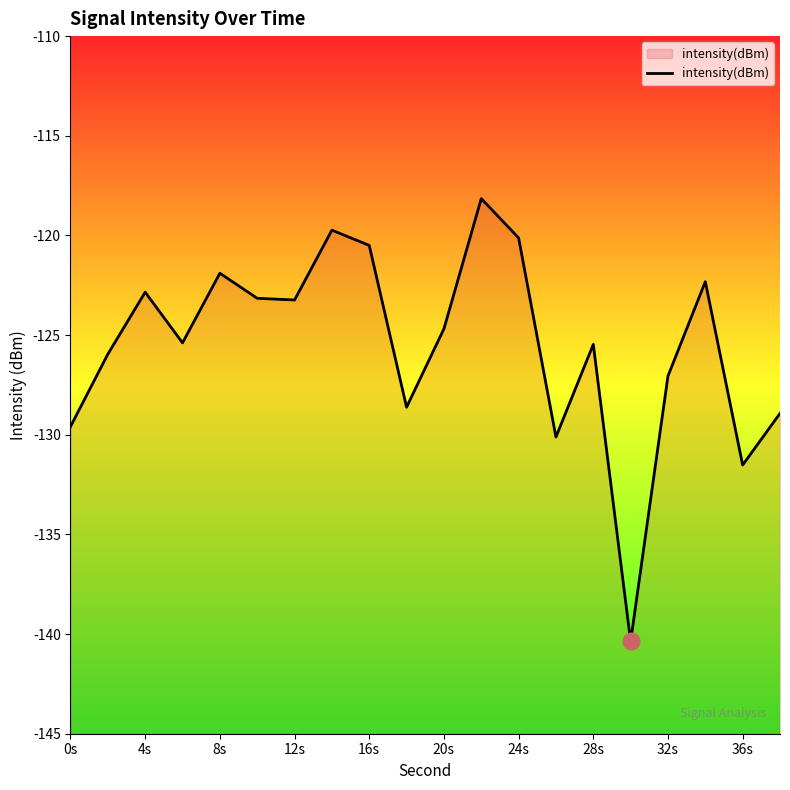

The value at 16s is -181.8. True or false?

False